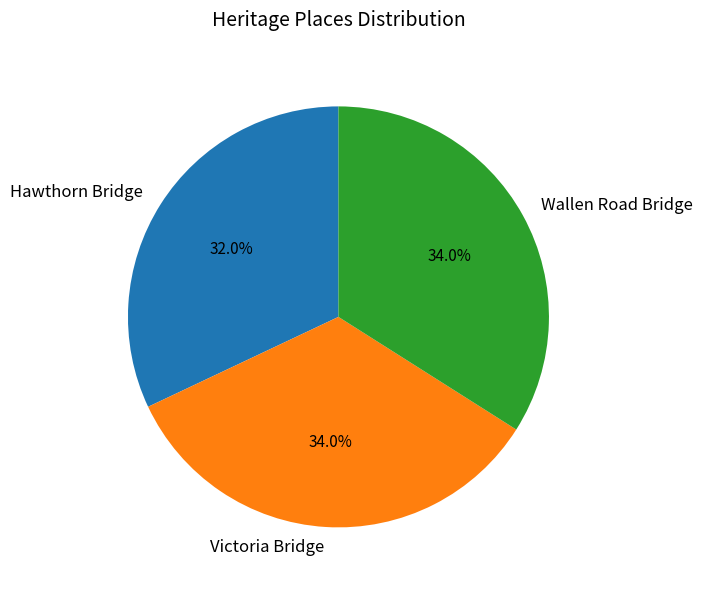

True or false: Victoria Bridge accounts for 21% of the total.

False